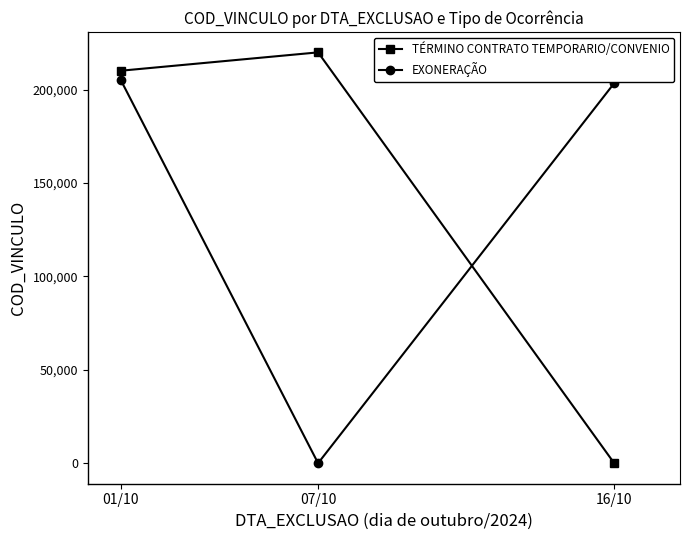

Rank the series by their average value, from lowest to highest.

EXONERAÇÃO, TÉRMINO CONTRATO TEMPORARIO/CONVENIO